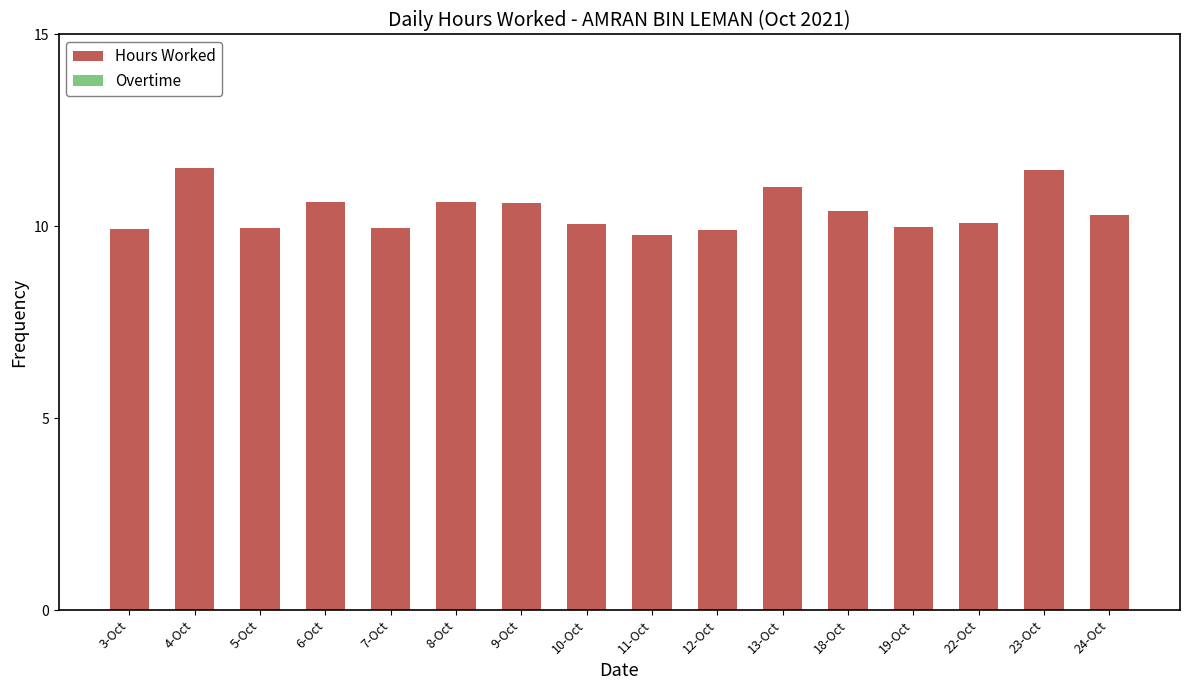

Are the bars grouped side by side (vs. stacked)?

No